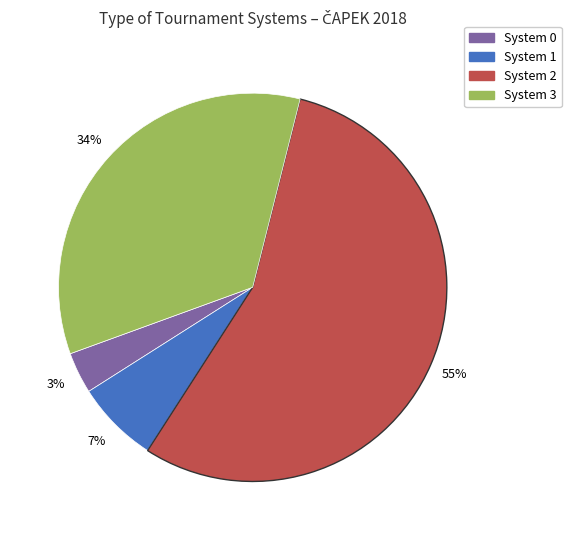

Is there any slice that represents more than half of the pie?

Yes